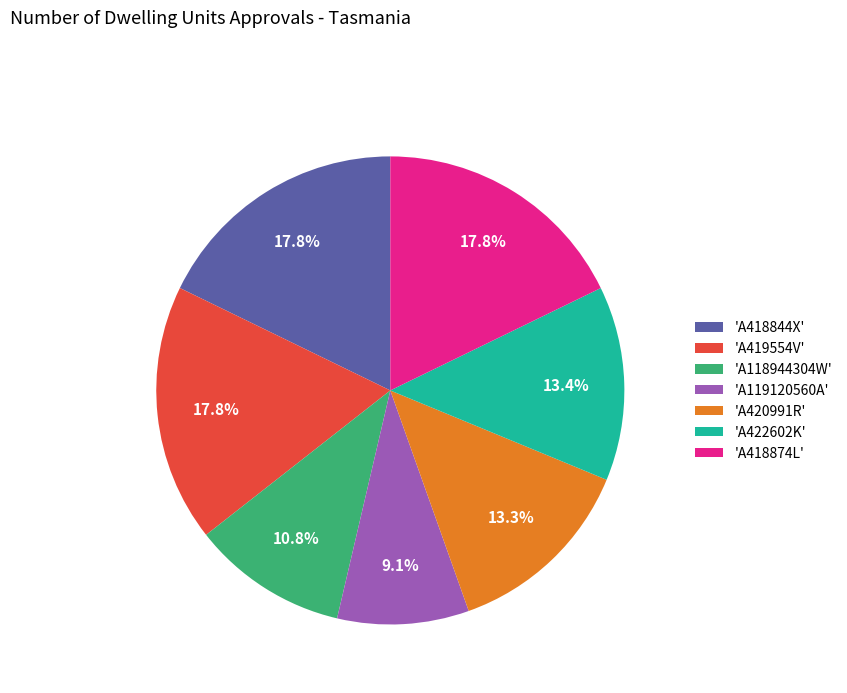

What portion of the pie excludes 'A418844X'?

82.2%